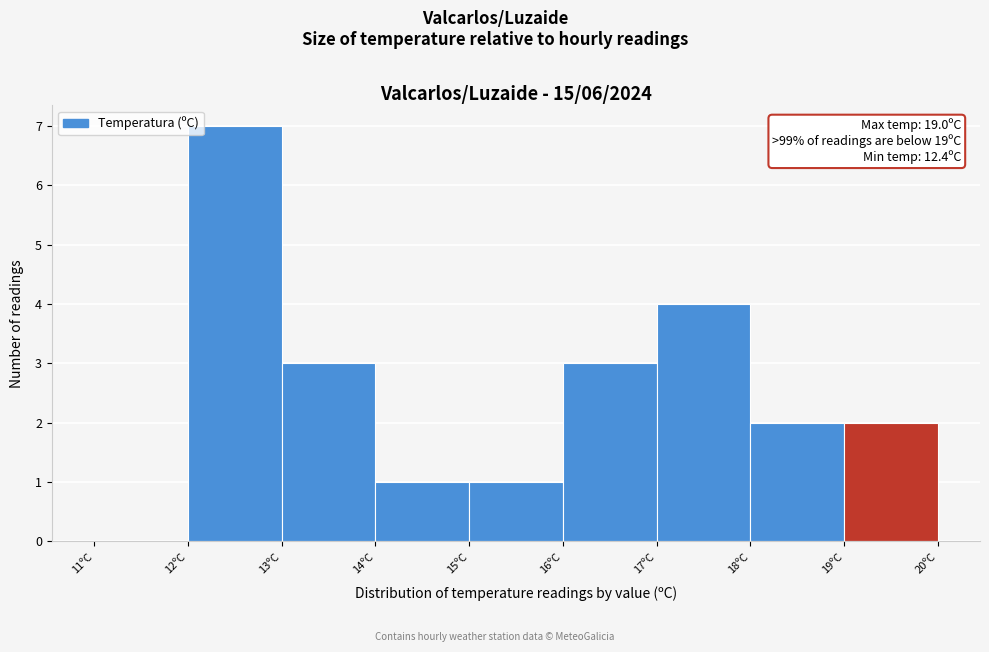

Which range on the x-axis has the tallest bar?

12 to 13